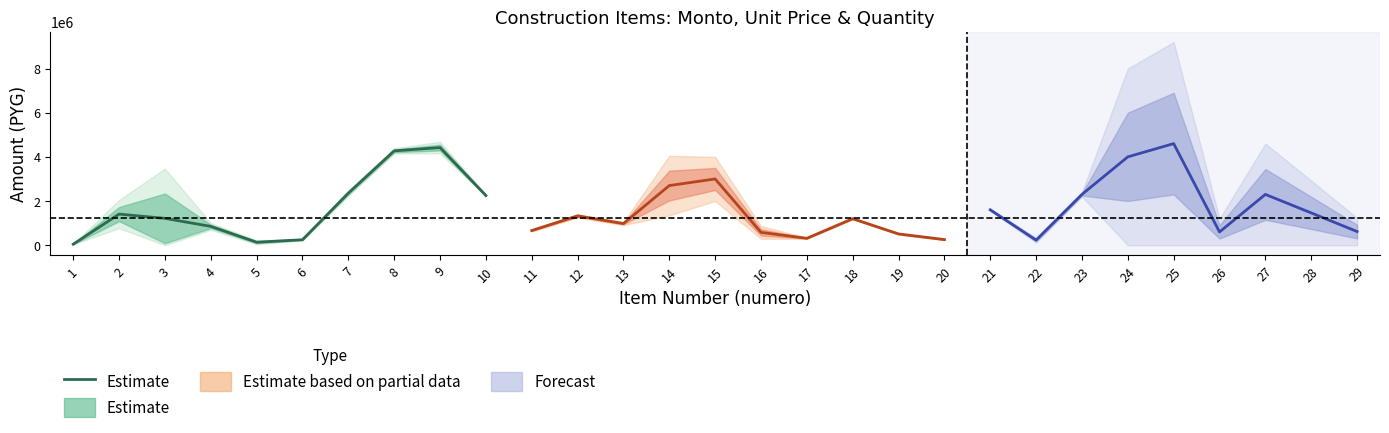

Which has a higher value, 10 or 1?

10